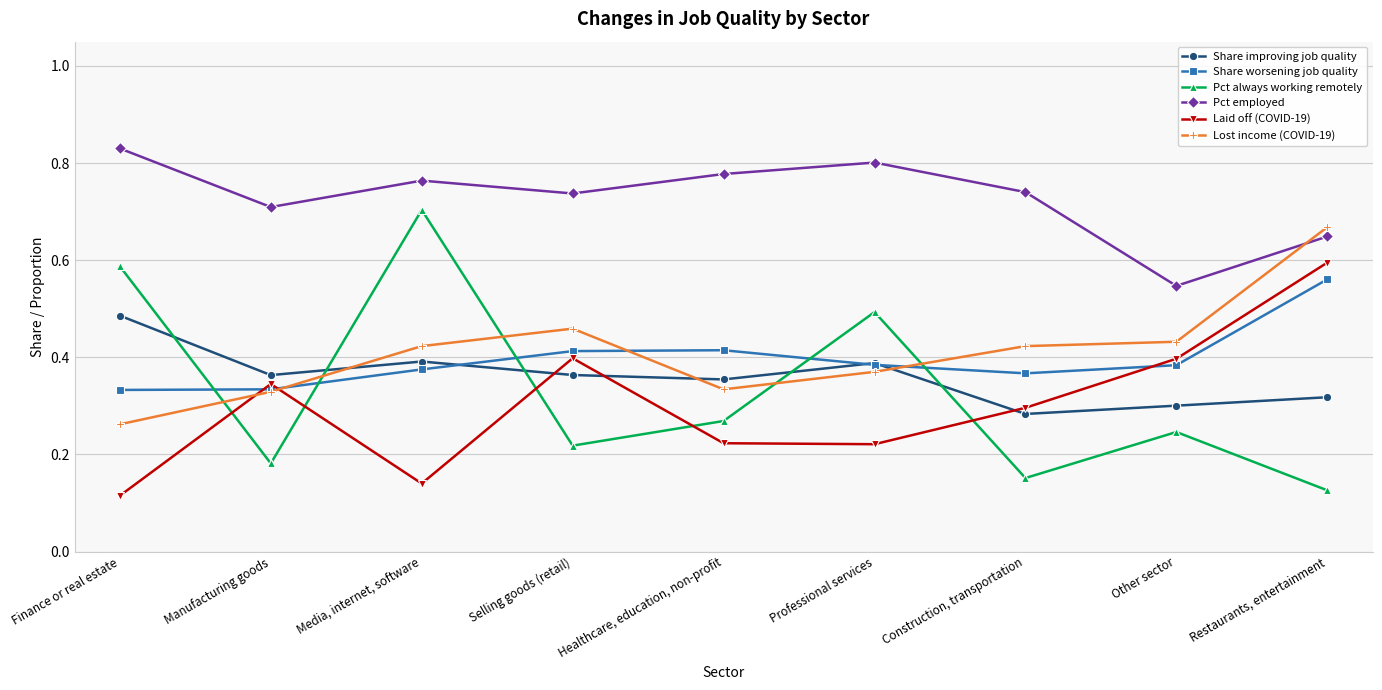

What is the sum of the Share improving job quality values at Finance or real estate and Professional services?

0.9